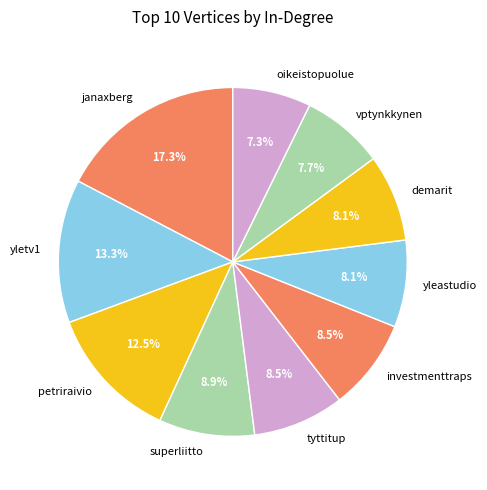

What is the ratio of the value at demarit to the value at janaxberg?

0.5